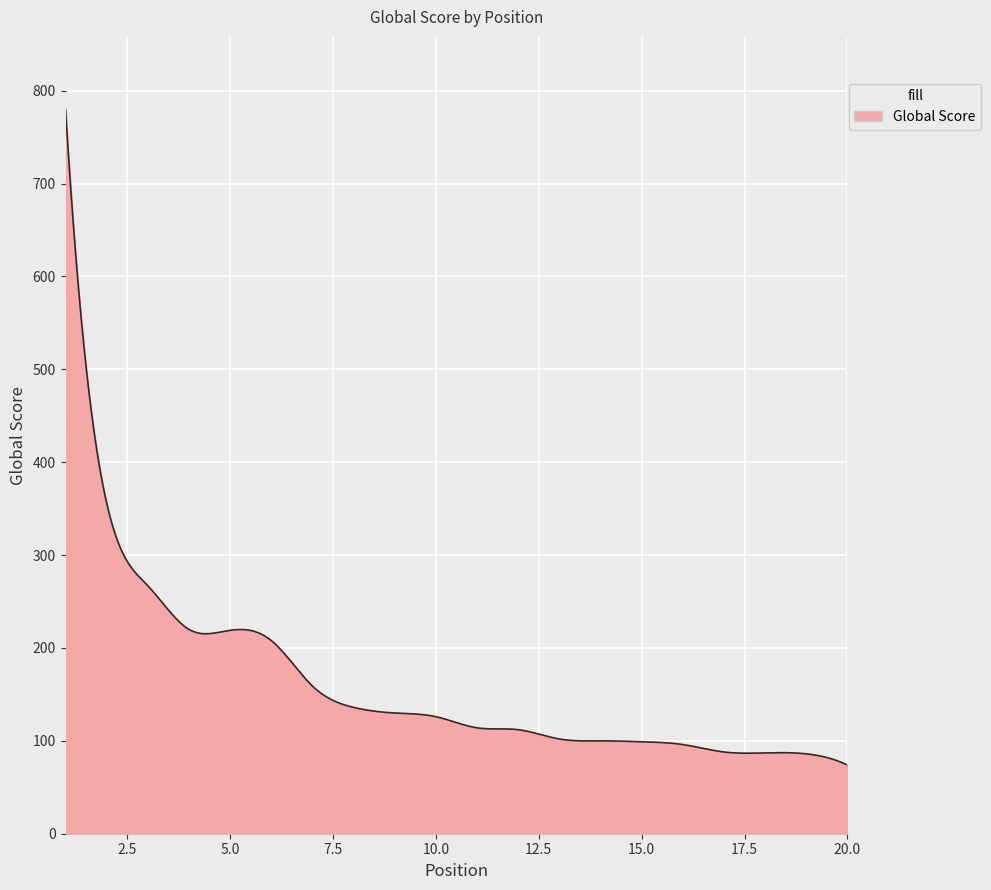

What is the difference between the maximum and minimum values?

706.0